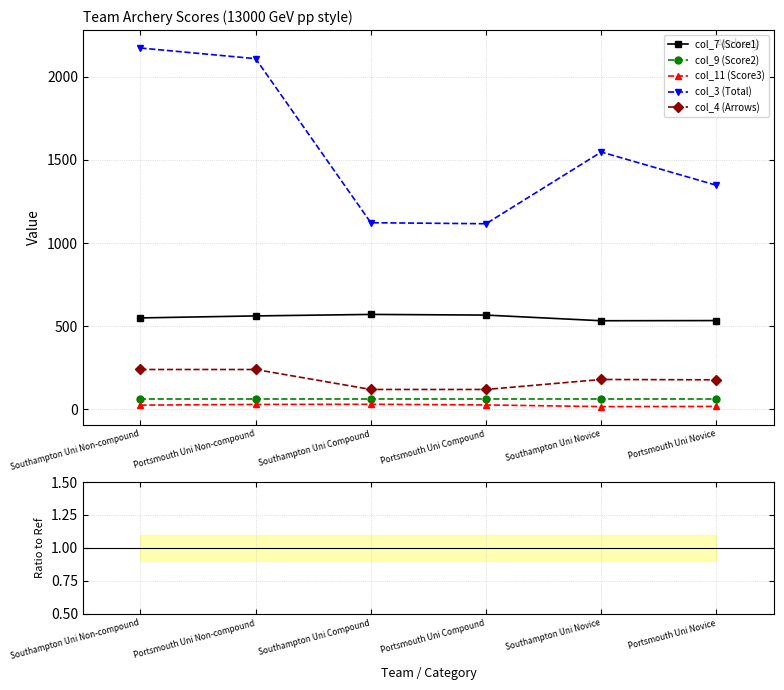

Is it true that col_4 (Arrows) equals 0.3 at Portsmouth Uni Compound?

False